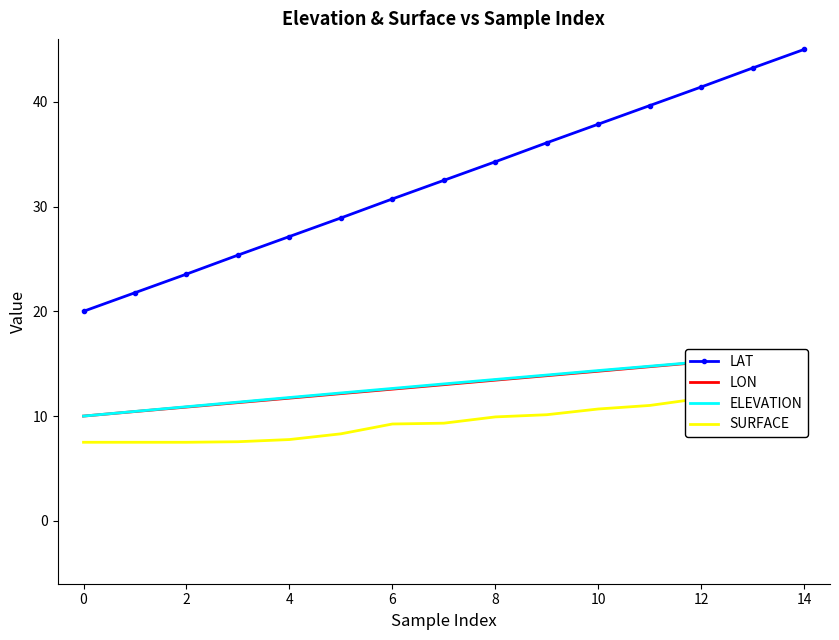

True or false: LAT has more than 2 interior local peaks.

False